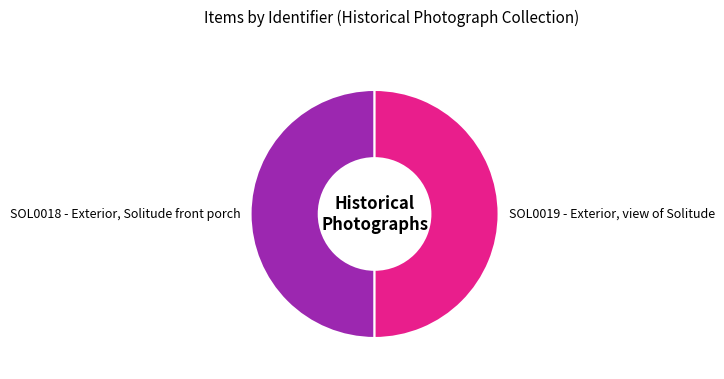

Is the sum of SOL0019 - Exterior, view of Solitude and SOL0018 - Exterior, Solitude front porch greater than half?

Yes